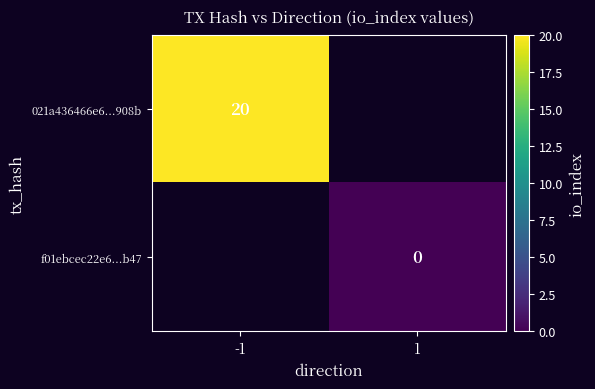

At how many categories does at least one series exceed 4?

1